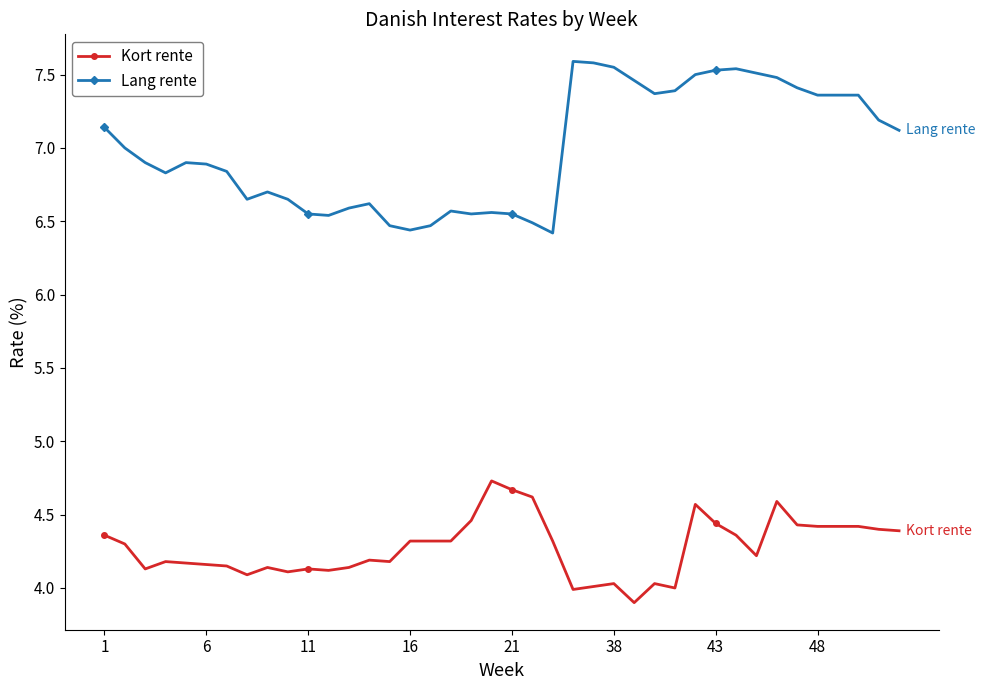

True or false: Lang rente and Kort rente intersect in this chart.

False